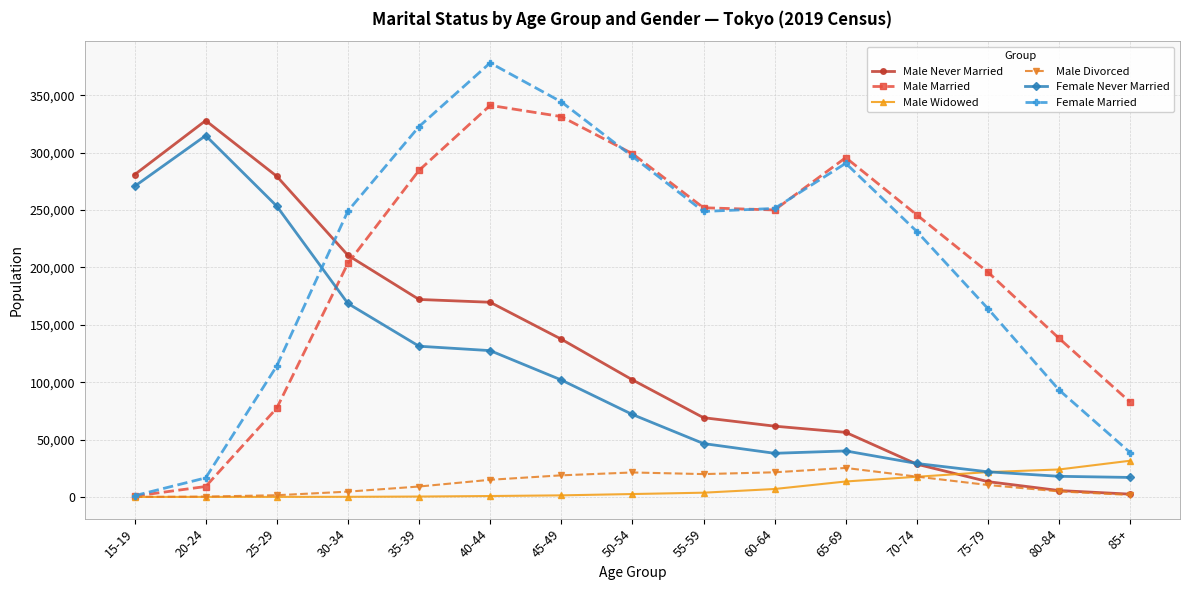

What is the value of the Male Never Married point at the 11th from the left?

56259